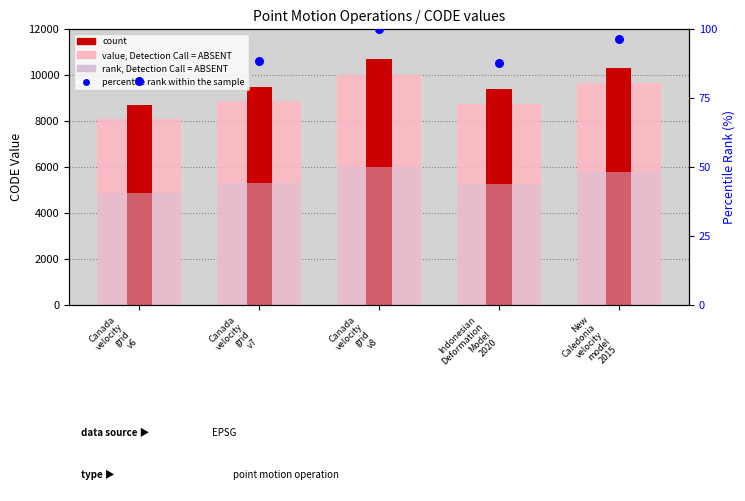

Which series reaches the maximum Y coordinate?

count